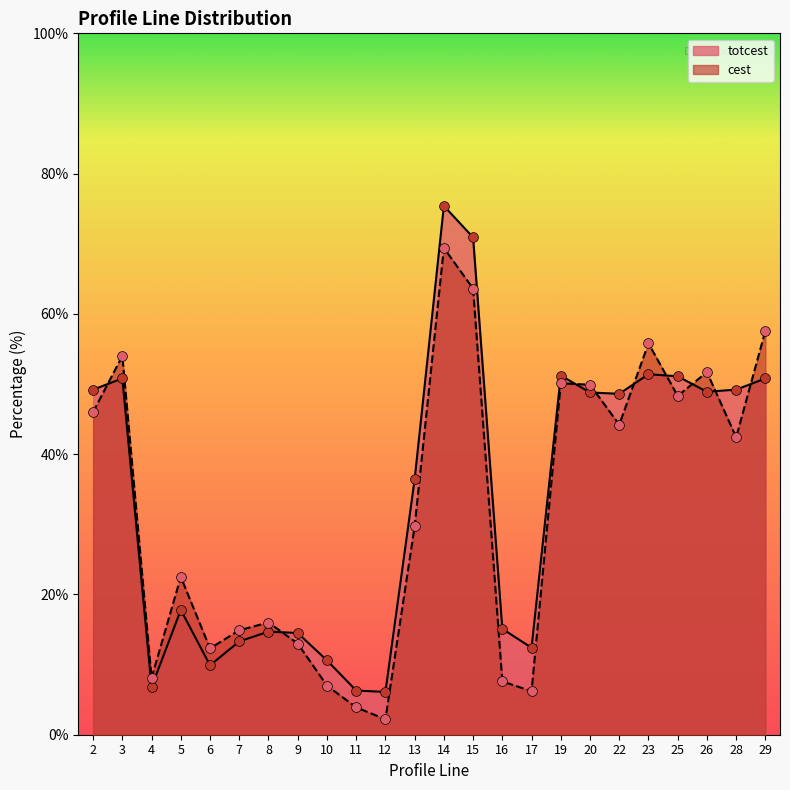

Is the value of cest at 2 greater than the value of totcest at 9?

Yes